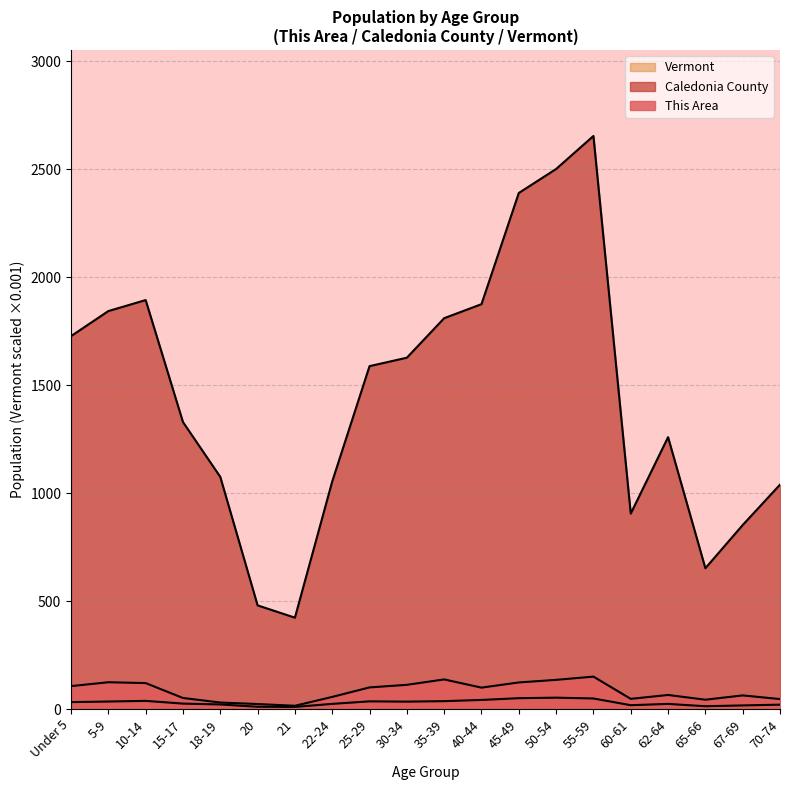

Which series changed the most between 40-44 and 62-64?

Caledonia County